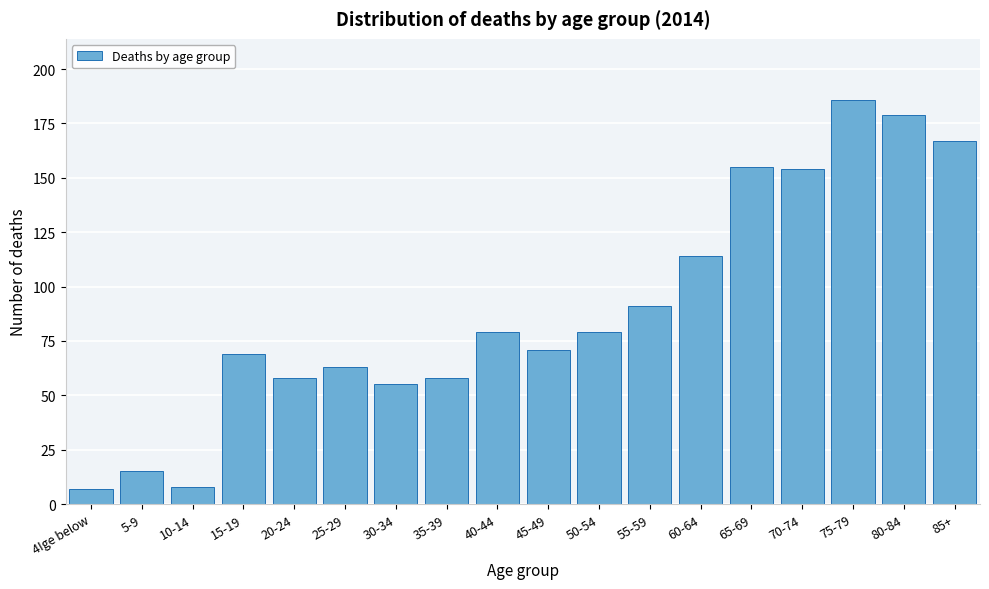

Reading left to right, extract all data points from this chart.

7	15	8	69	58	63	55	58	79	71	79	91	114	155	154	186	179	167